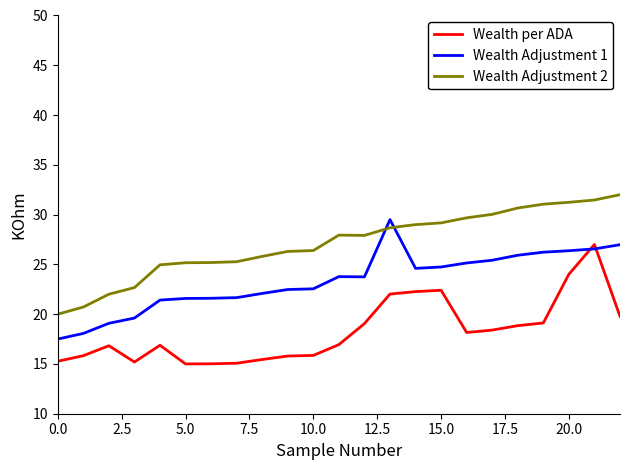

What is the highest value of the Wealth Adjustment 1 series?

29.5